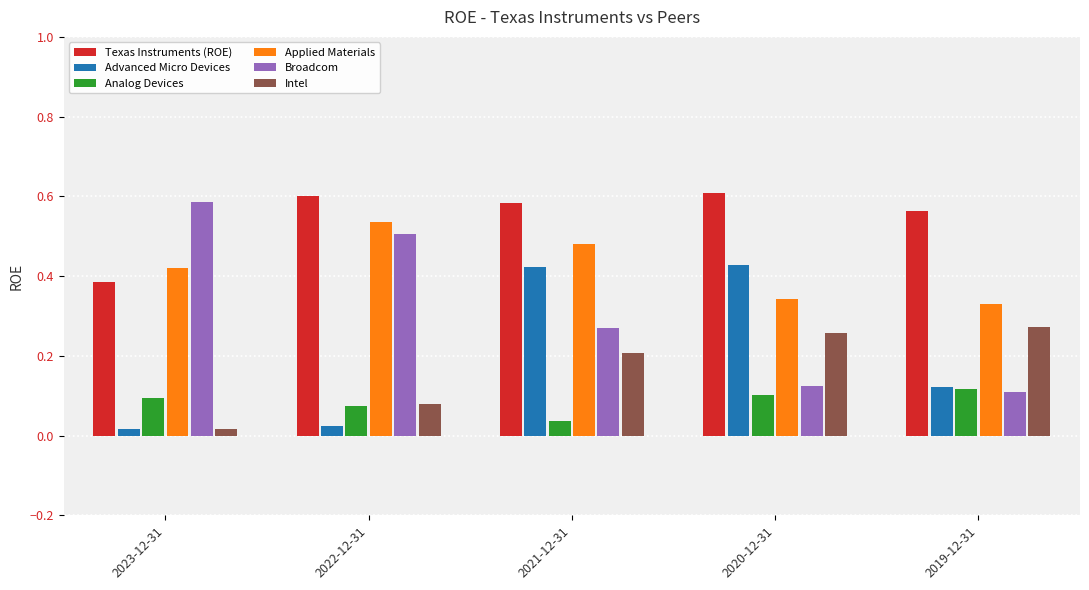

Count the number of categories in the chart.

5